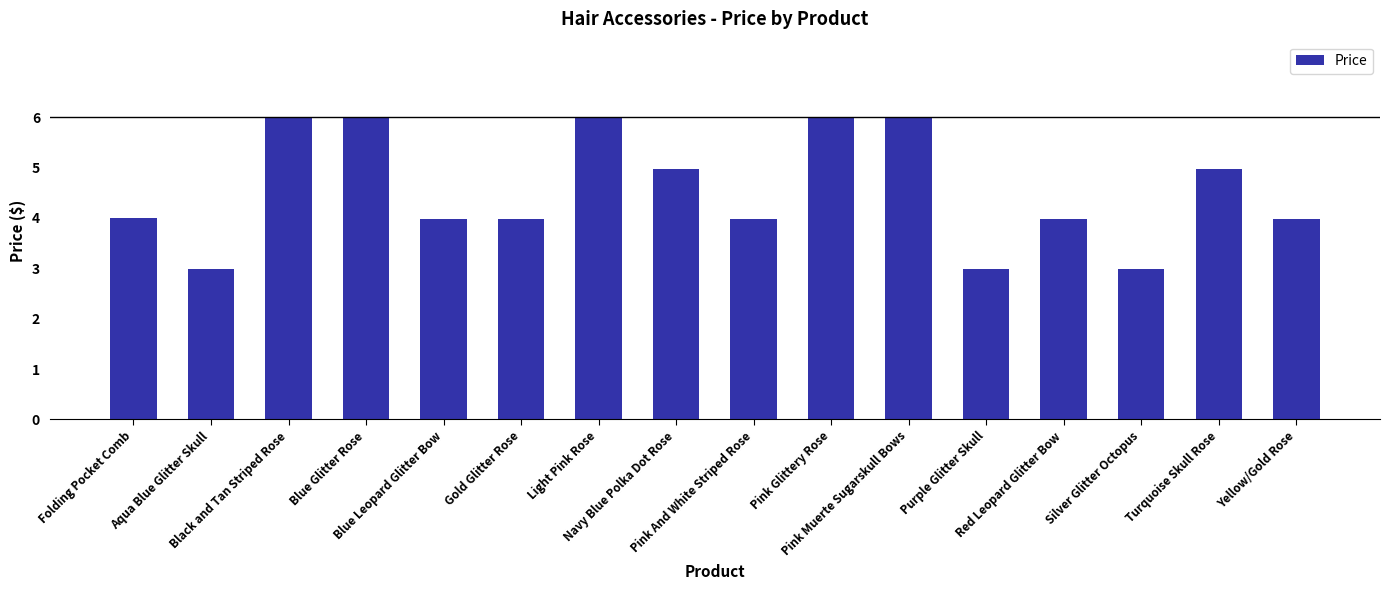

What is the ratio of the value at Turquoise Skull Rose to the value at Gold Glitter Rose?

1.3